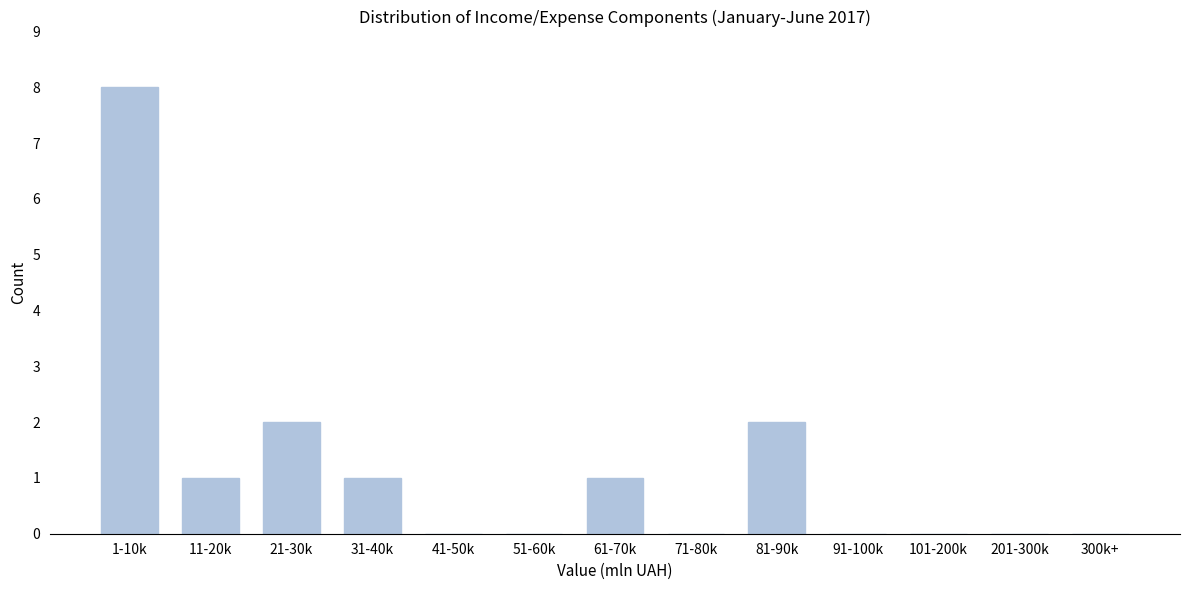

Reading left to right, what are all the values shown in this chart?

1-10k=8	11-20k=1	21-30k=2	31-40k=1	41-50k=0	51-60k=0	61-70k=1	71-80k=0	81-90k=2	91-100k=0	101-200k=0	201-300k=0	300k+=0